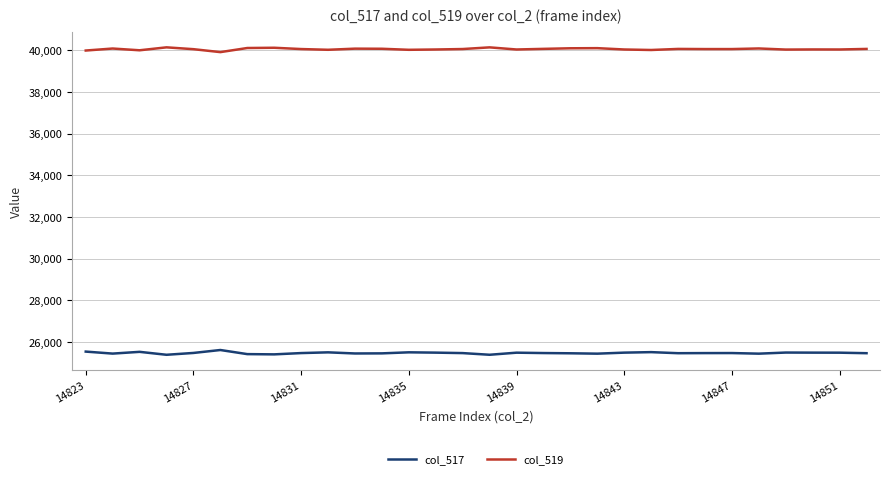

What is the maximum value for col_519?

40146